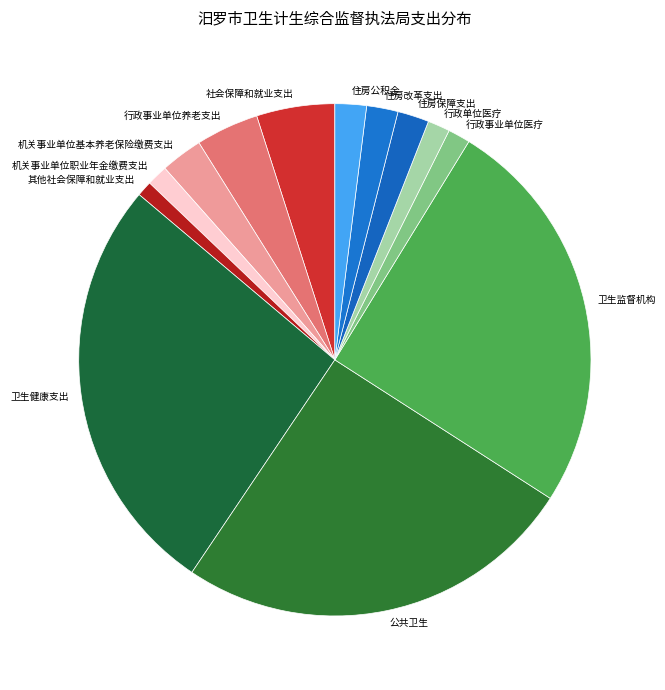

Between 行政单位医疗 and 住房保障支出, which is larger?

住房保障支出